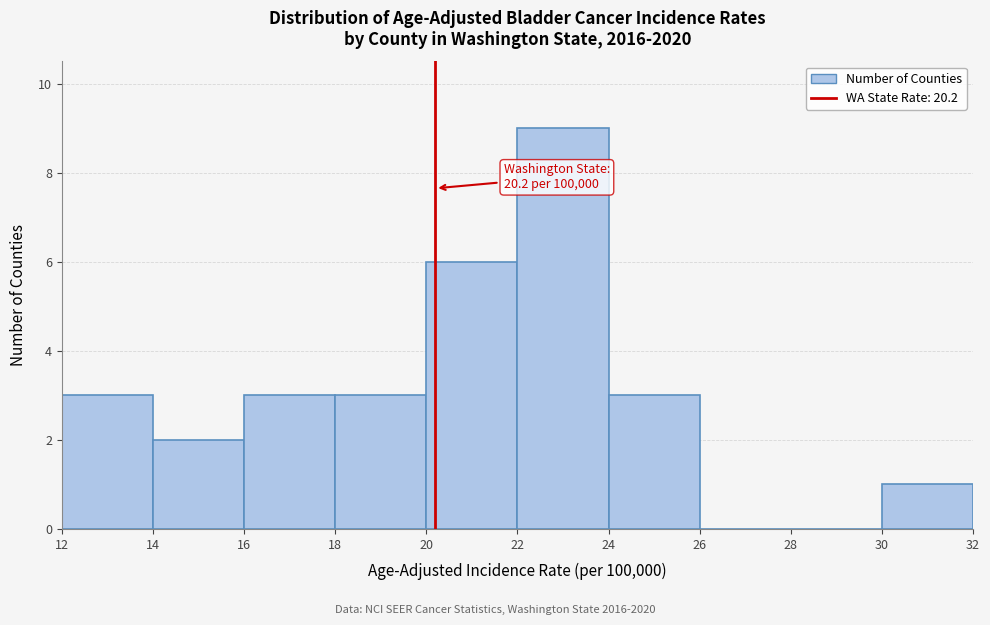

Which range on the x-axis has the tallest bar?

22 to 24